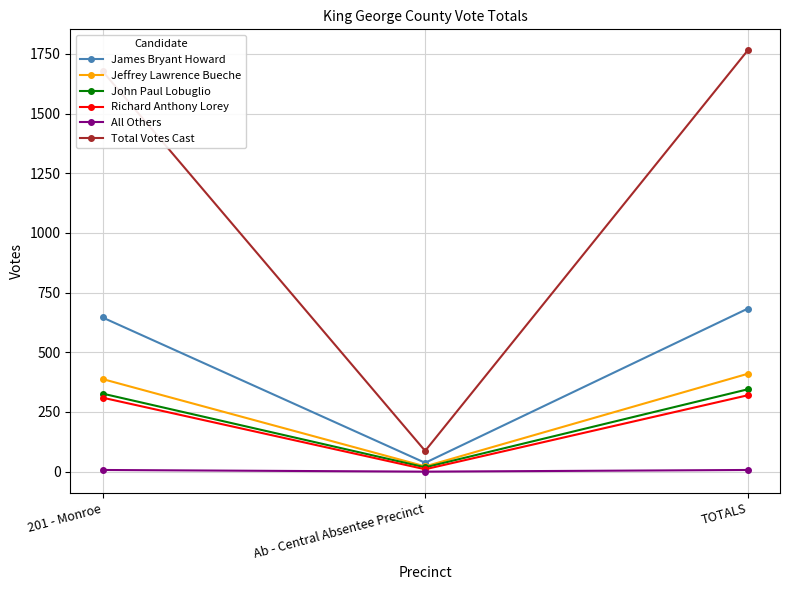

True or false: Total Votes Cast has a value of 853 at TOTALS.

False